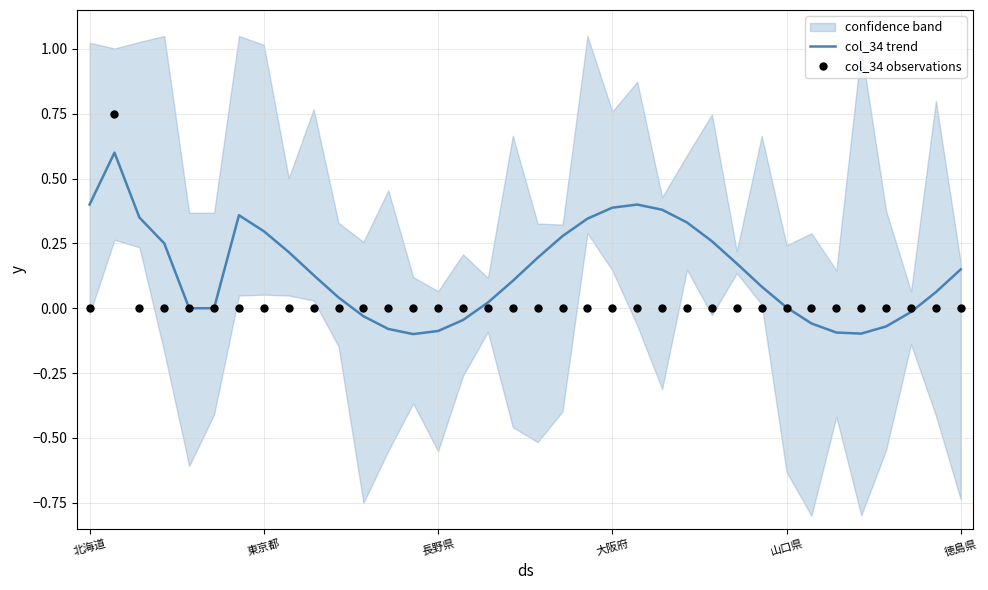

Which series has the largest total across all categories?

col_34 trend